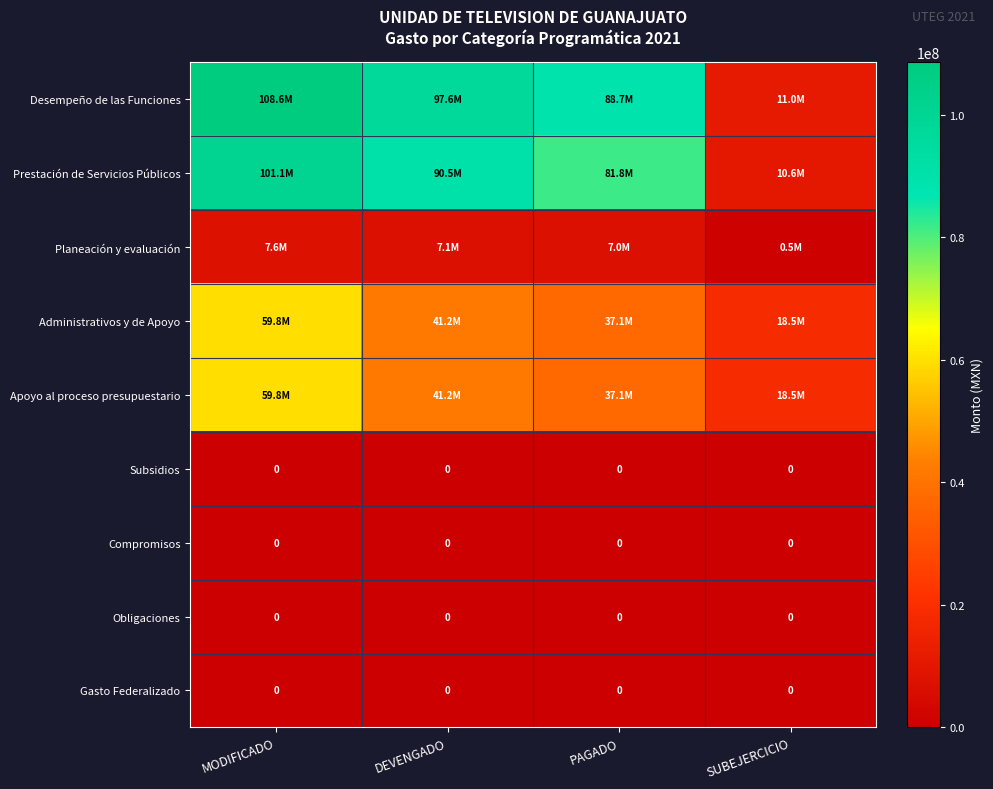

The value of Desempeño de las Funciones at SUBEJERCICIO is 11044613.8. True or false?

True